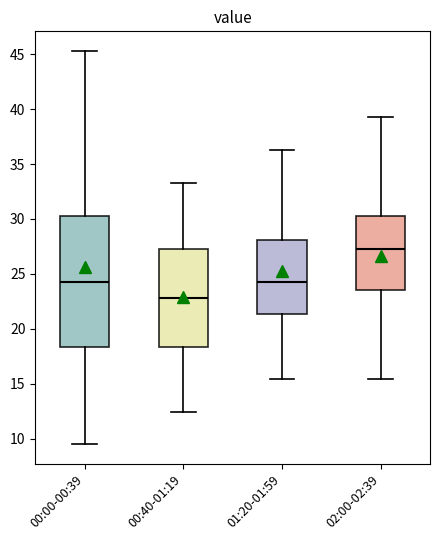

Where is the lower edge of the box for 01:20-01:59 on the y-axis? The values are not printed on the chart, so give them approximately, as read against the axis.

21.5